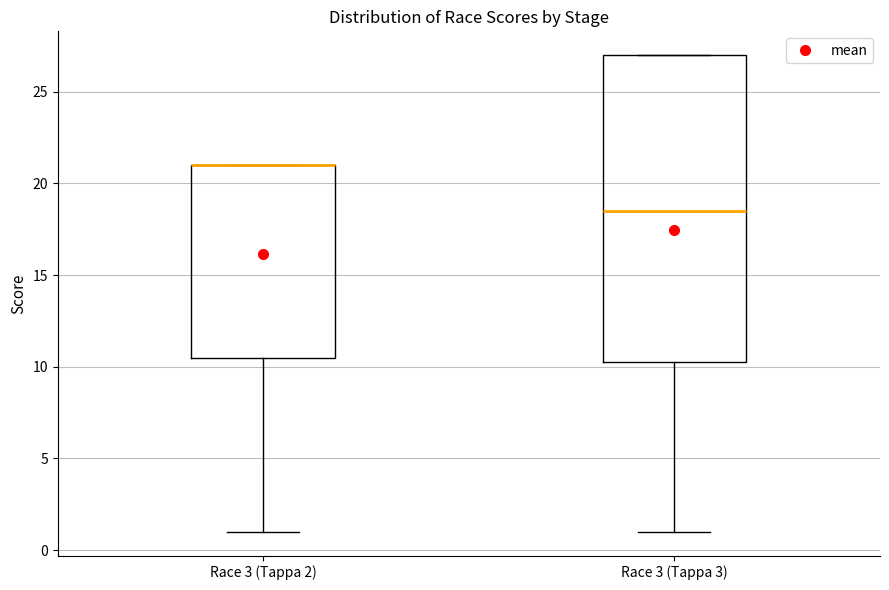

Reading left to right, transcribe this box plot: for each box, give where its median line is, the range the box spans, and where its two whiskers end, as read against the y-axis. The values are not printed on the chart, so give them approximately, as read against the axis.

Race 3 (Tappa 2): median 21.0 (drawn on the box's upper edge), box 10.5 to 21.0, whiskers 1.0 to 21.0
Race 3 (Tappa 3): median 18.5, box 10.5 to 27.0, whiskers 1.0 to 27.0